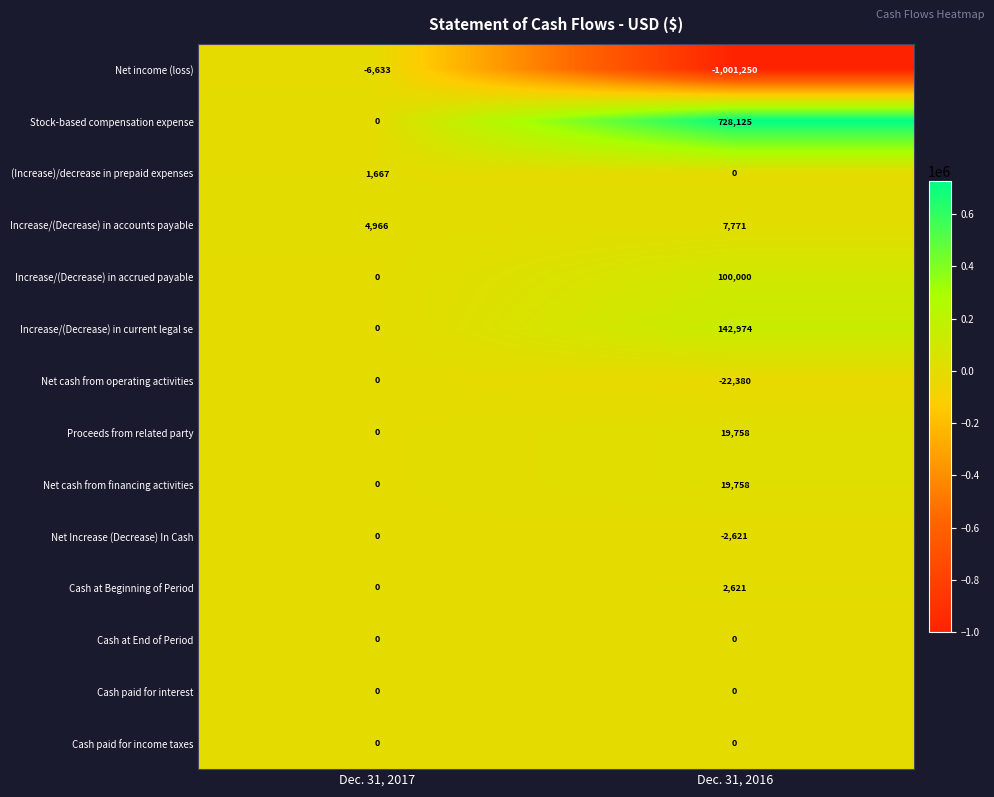

How many data points in Stock-based compensation expense are less than 728125?

1